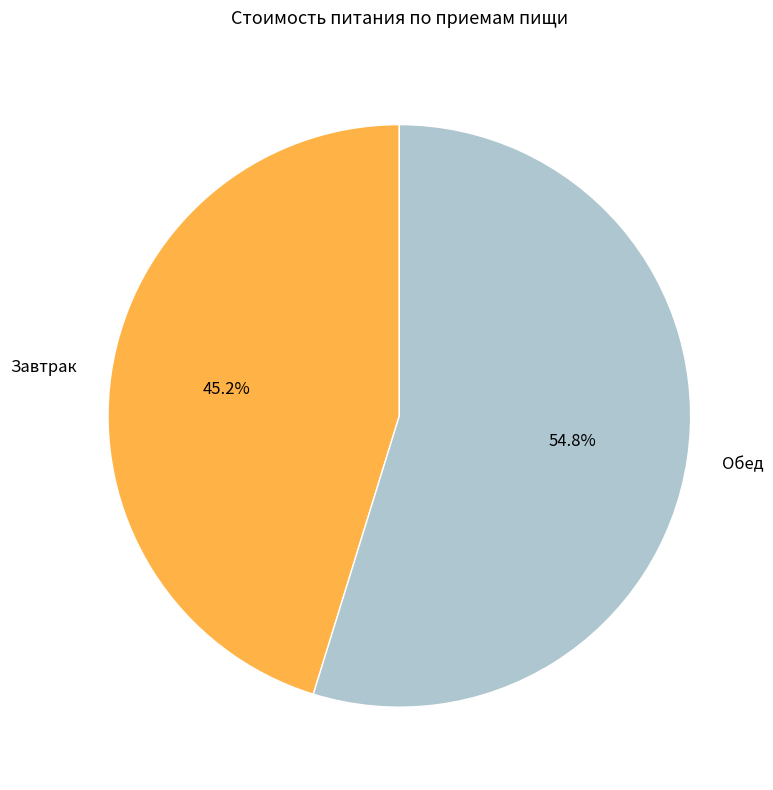

The Завтрак slice represents 45% of the pie. True or false?

True